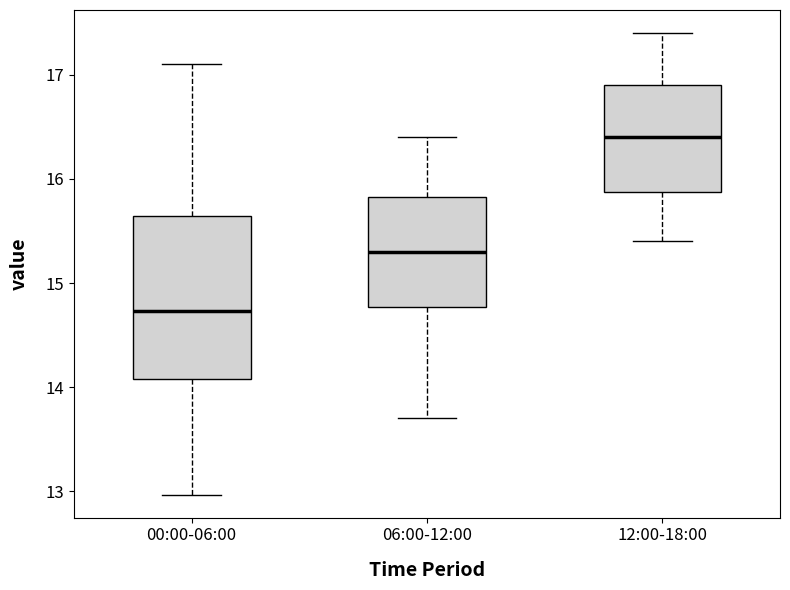

Which box's median line is the lowest?

00:00-06:00